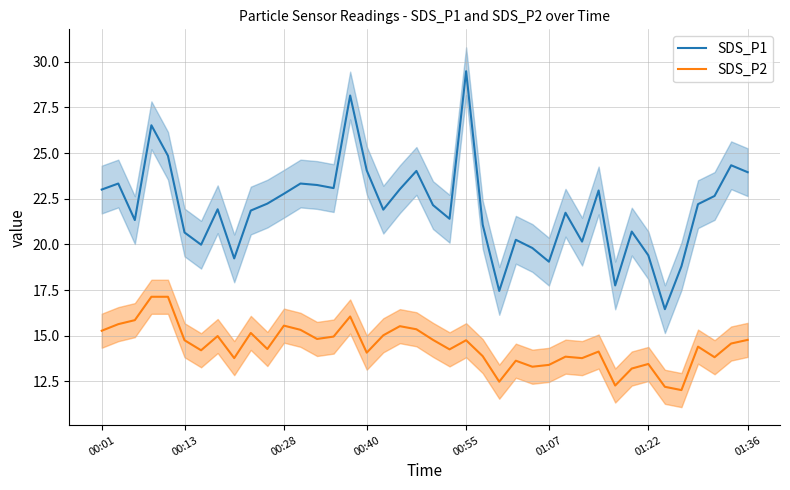

Does the chart have visible grid lines?

Yes